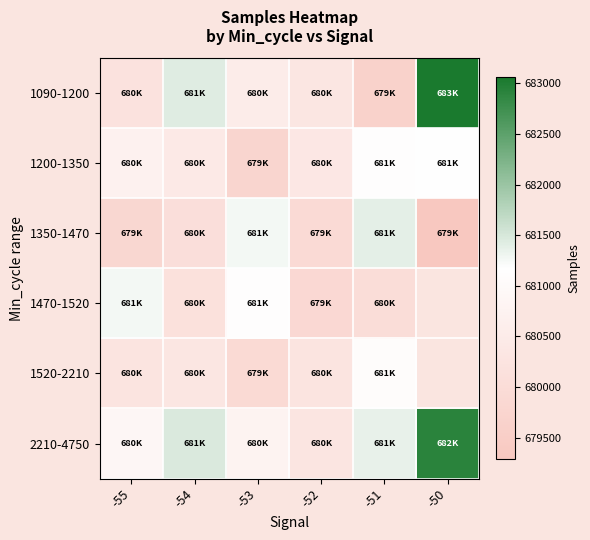

List the labels in order of 1200-1350 value, largest first.

-50, -51, -55, -54, -52, -53